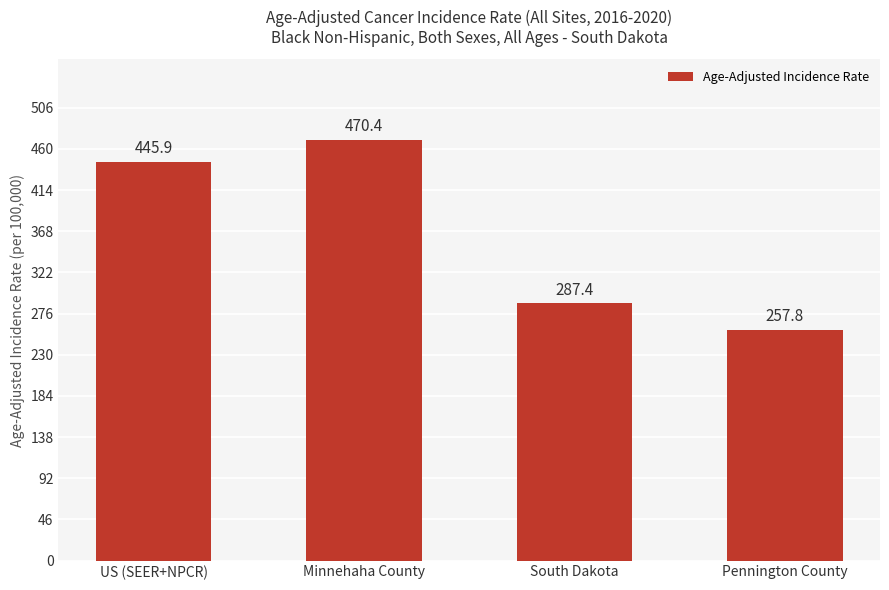

The chart shows a value of 126.5 at Pennington County. True or false?

False